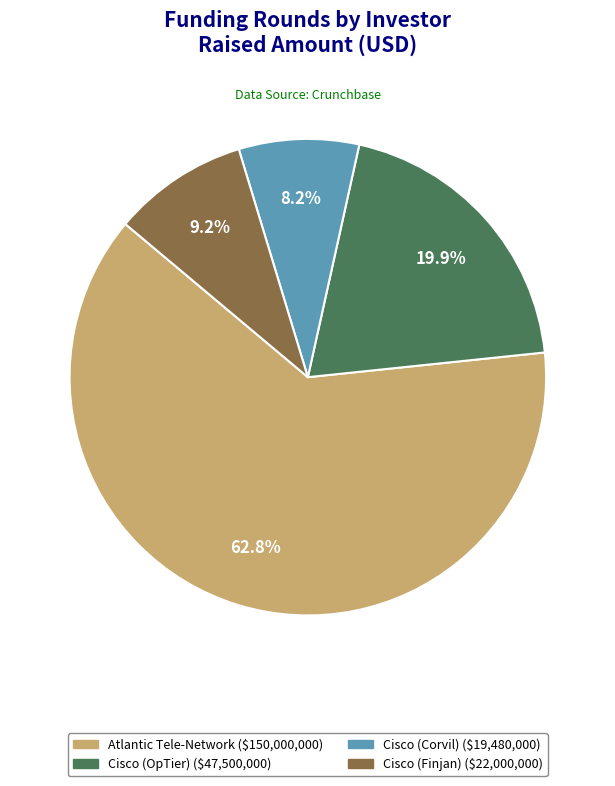

What is the largest slice in the pie chart?

Atlantic Tele-Network